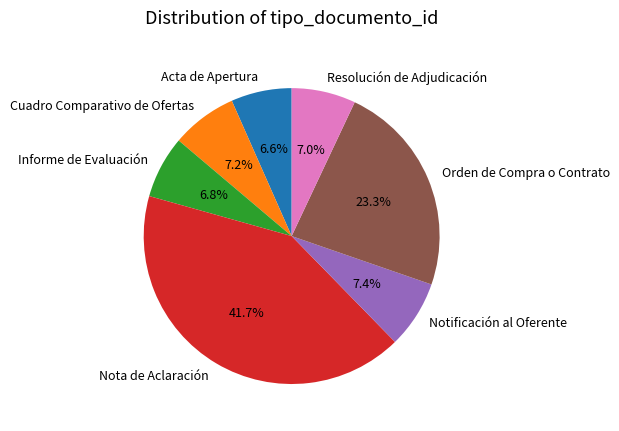

To the nearest percent, what is the average slice percentage?

14%